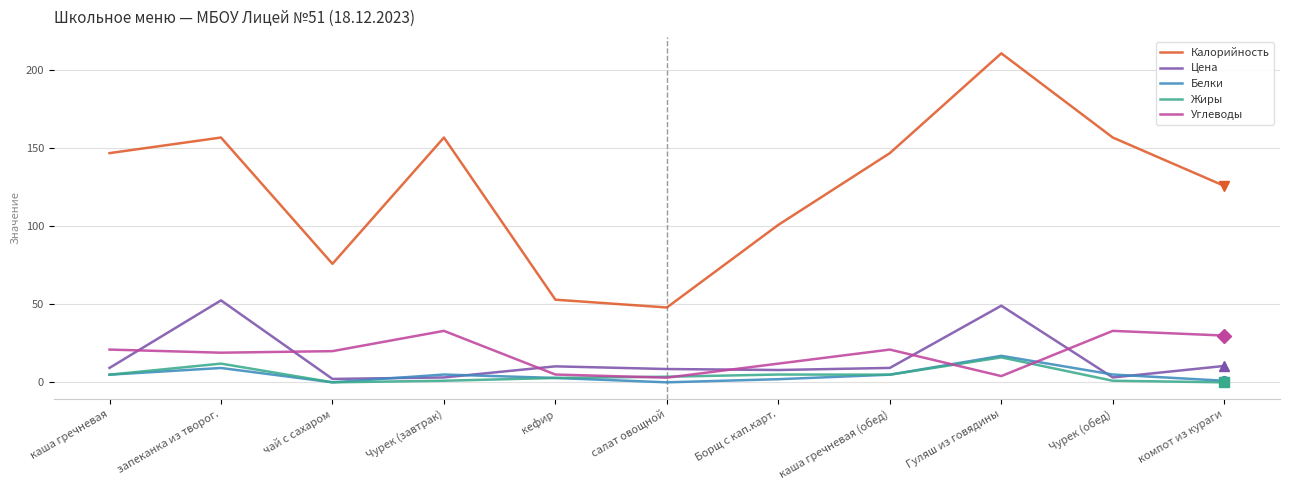

How many lines are shown in the chart?

5